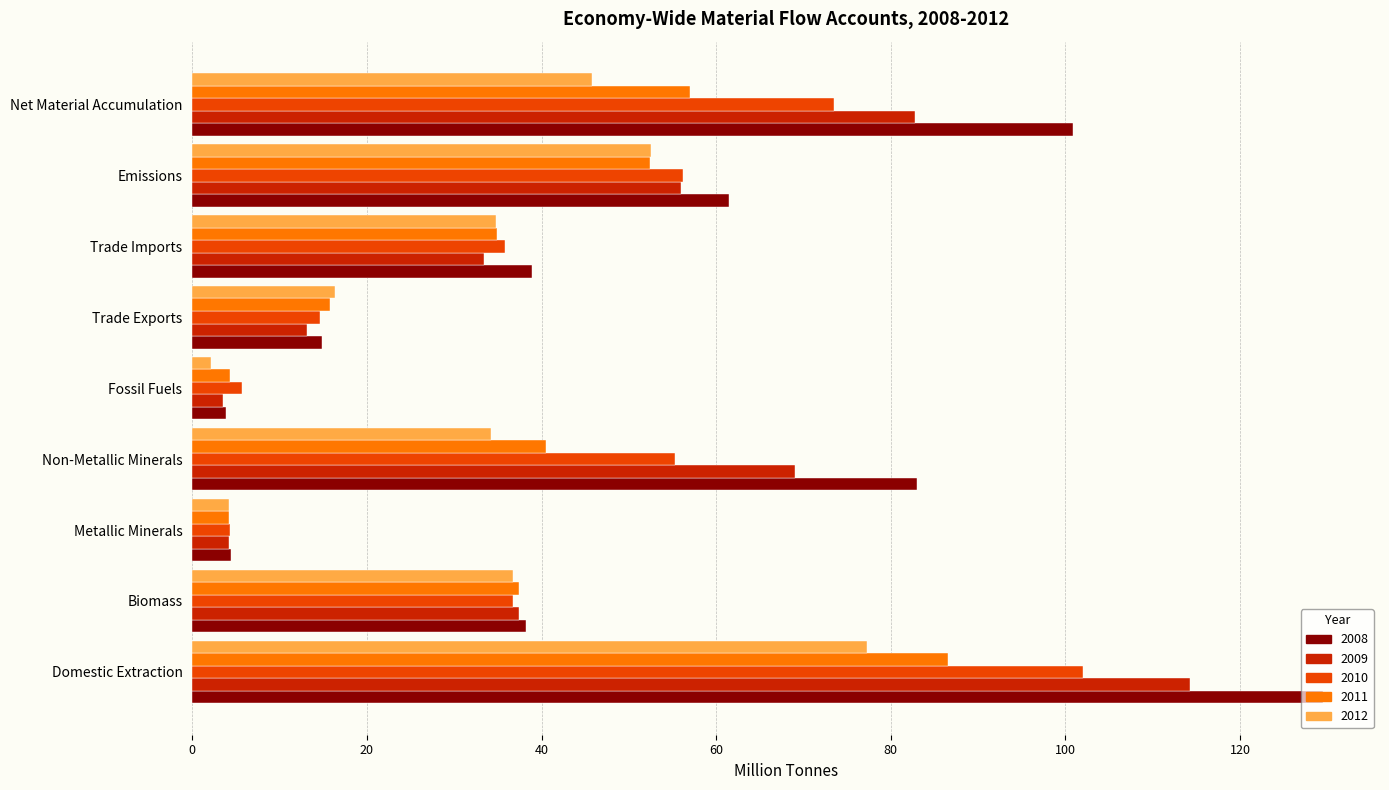

The value of 2008 at Emissions is 61.5. True or false?

True